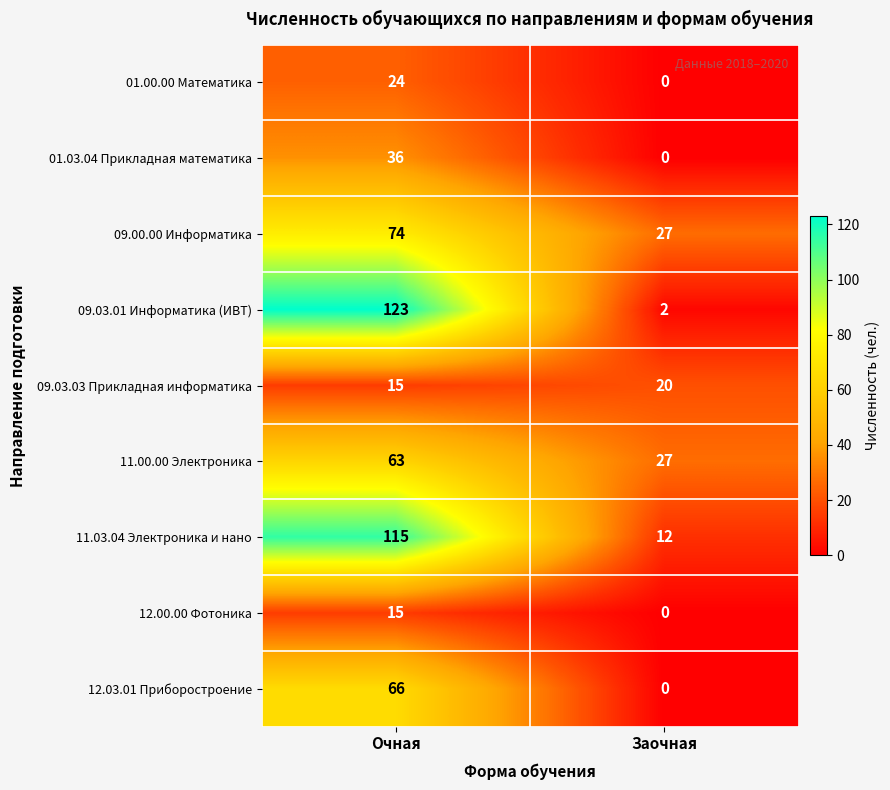

The 09.03.03 Прикладная информатика series shows 15 at Очная. True or false?

True